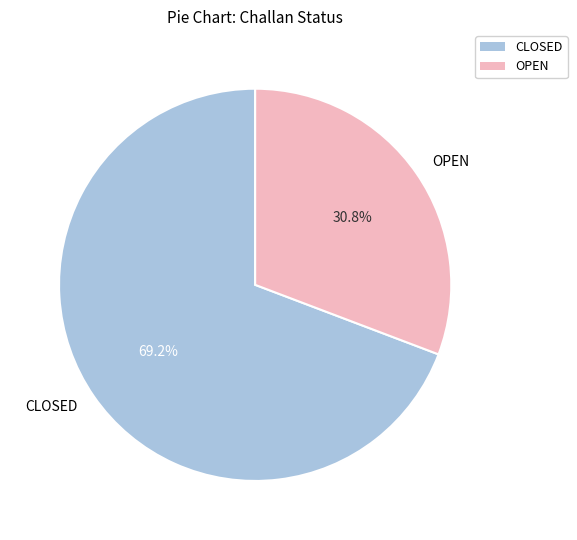

To the nearest percent, what portion does OPEN represent?

31%